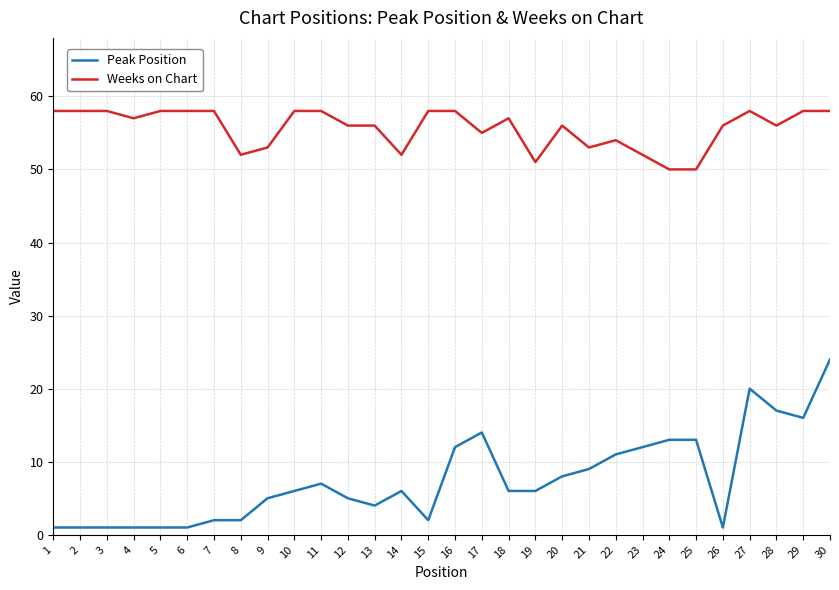

Which category has the highest value in the Peak Position series?

30